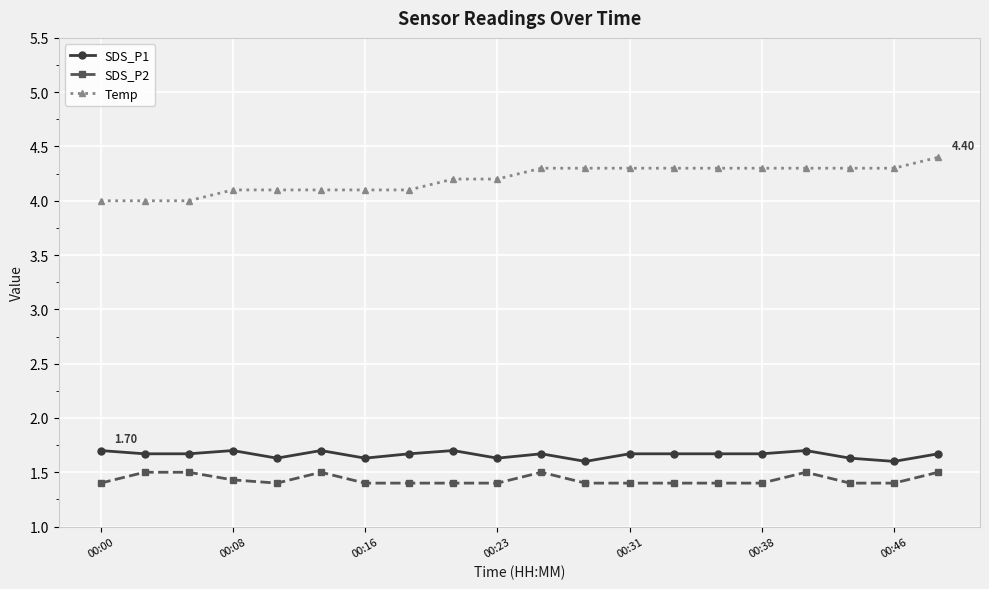

True or false: SDS_P1 has more than 2 interior local peaks.

True